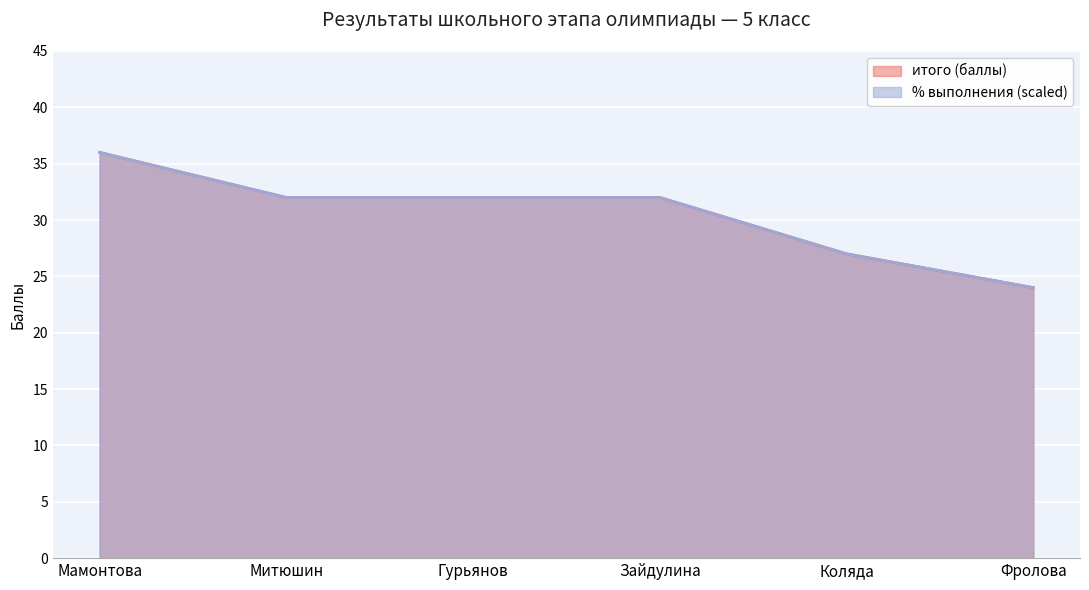

What is the difference between the second highest and second lowest values in the итого series?

5